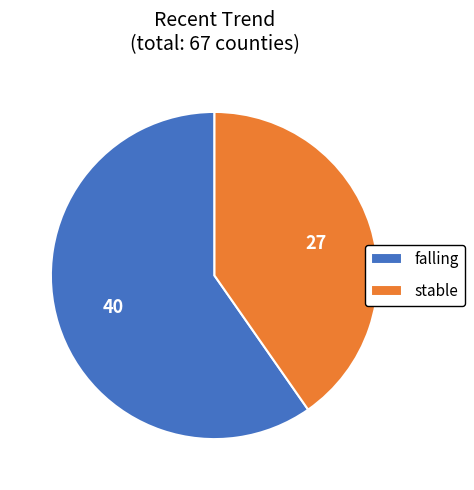

Is it true that falling is 60% of the pie?

True